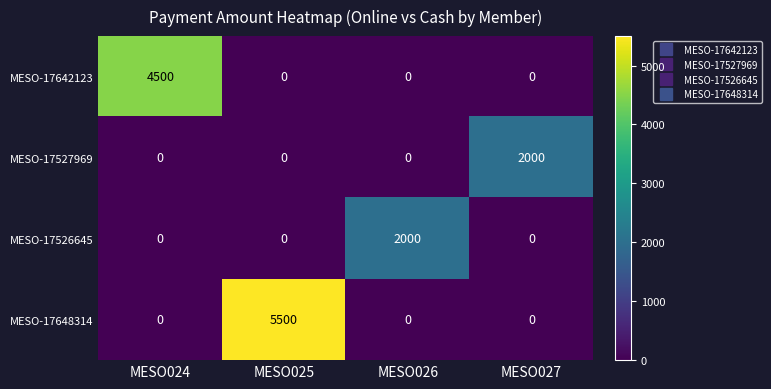

Reading right to left, transcribe all the data shown in this chart.

MESO-17642123: 0	0	0	4500
MESO-17527969: 2000	0	0	0
MESO-17526645: 0	2000	0	0
MESO-17648314: 0	0	5500	0